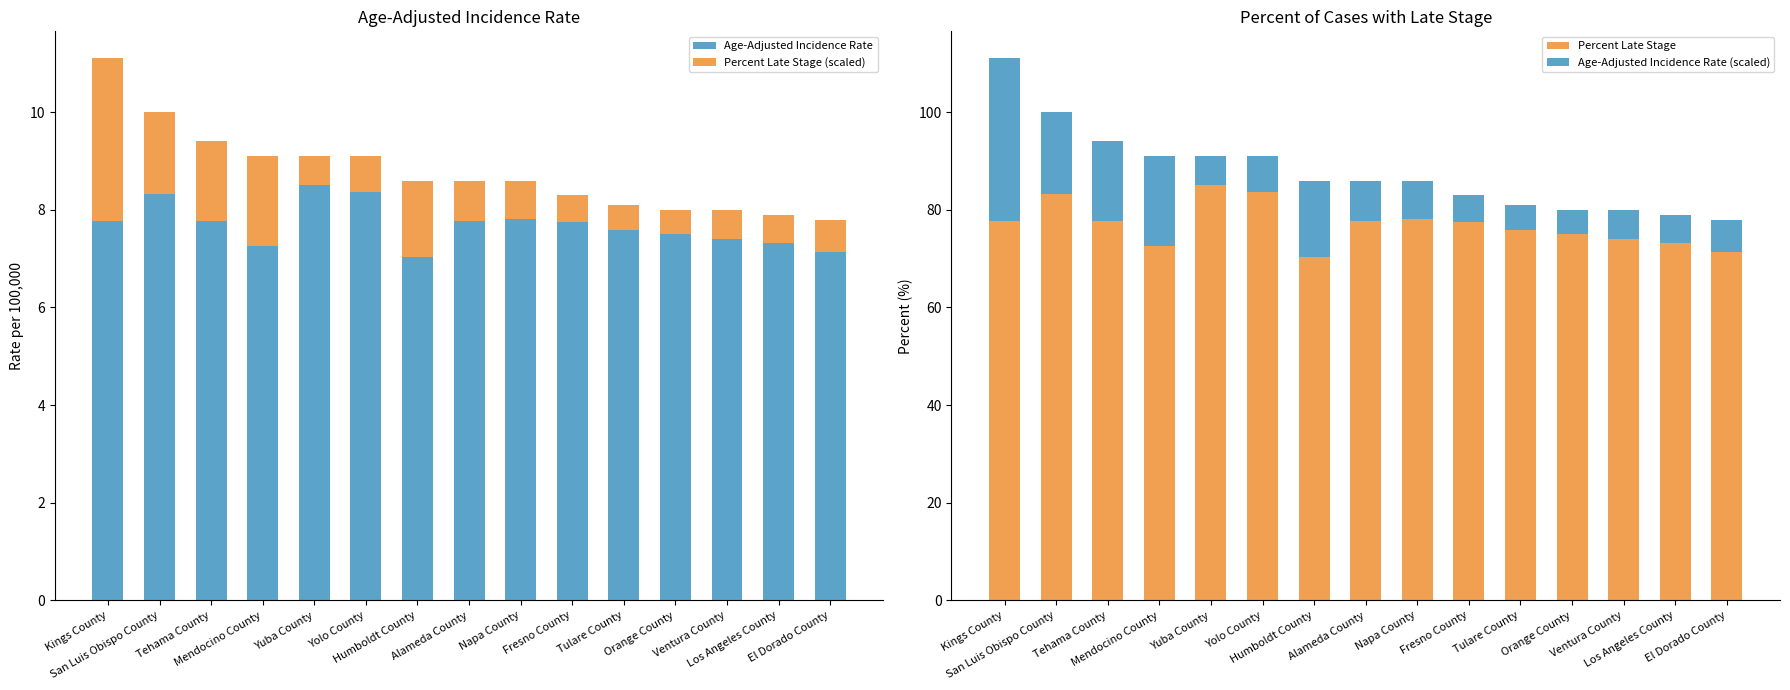

Reading right to left, what are all the values shown in this chart?

Age-Adjusted Incidence Rate: 7.1	7.3	7.4	7.5	7.6	7.8	7.8	7.8	7.0	8.4	8.5	7.2	7.8	8.3	7.8
Percent Late Stage (scaled): 0.7	0.6	0.6	0.5	0.5	0.5	0.8	0.8	1.6	0.7	0.6	1.8	1.6	1.7	3.3
Percent Late Stage: 71.3	73.3	74.1	75.1	75.9	77.6	78.2	77.7	70.4	83.6	85.0	72.5	77.8	83.3	77.8
Age-Adjusted Incidence Rate (scaled): 6.7	5.7	5.9	4.9	5.1	5.4	7.8	8.3	15.6	7.4	6.0	18.5	16.2	16.7	33.2